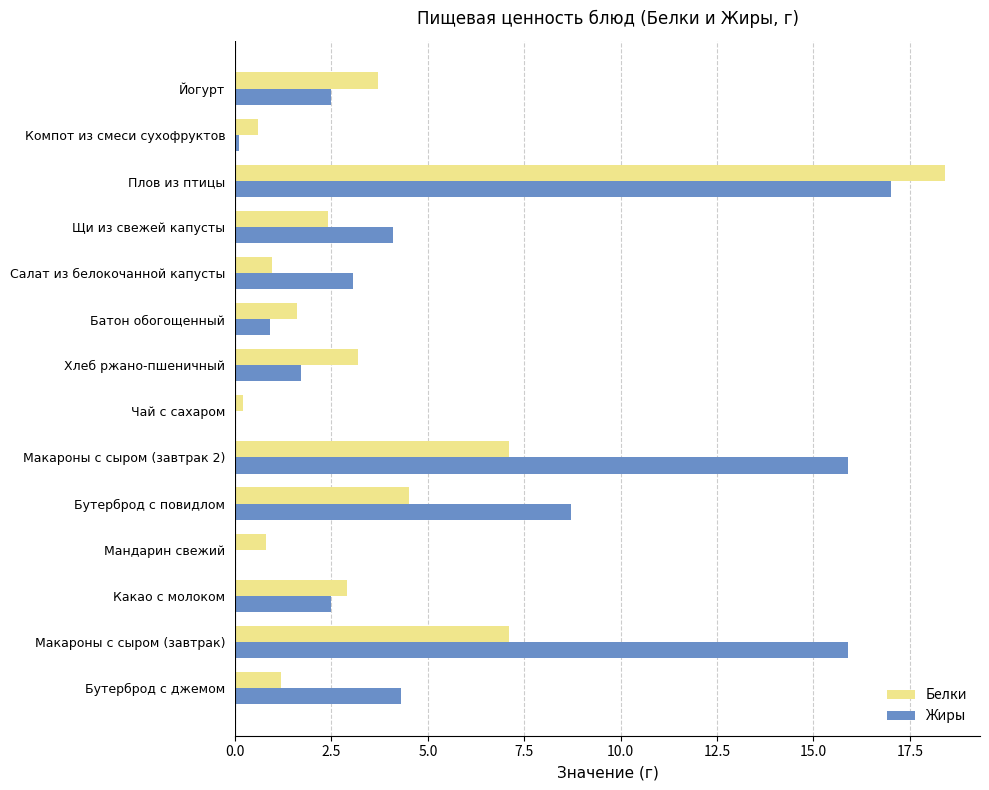

Which series changed the most between Салат из белокочанной капусты and Йогурт?

Белки